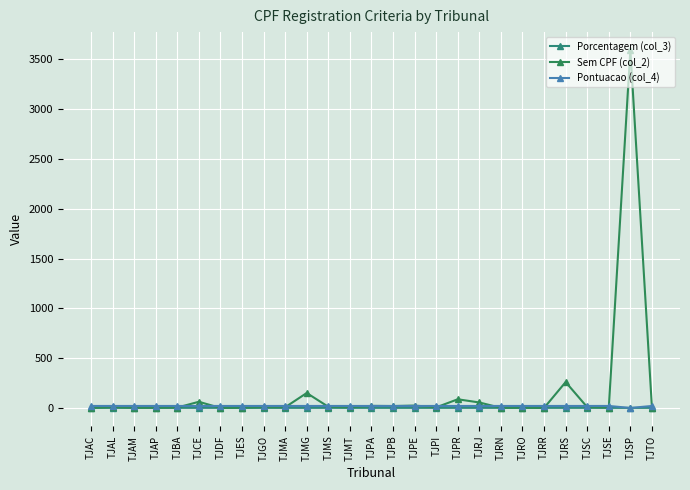

What is the average value of the Sem CPF (col_2) series?

161.0